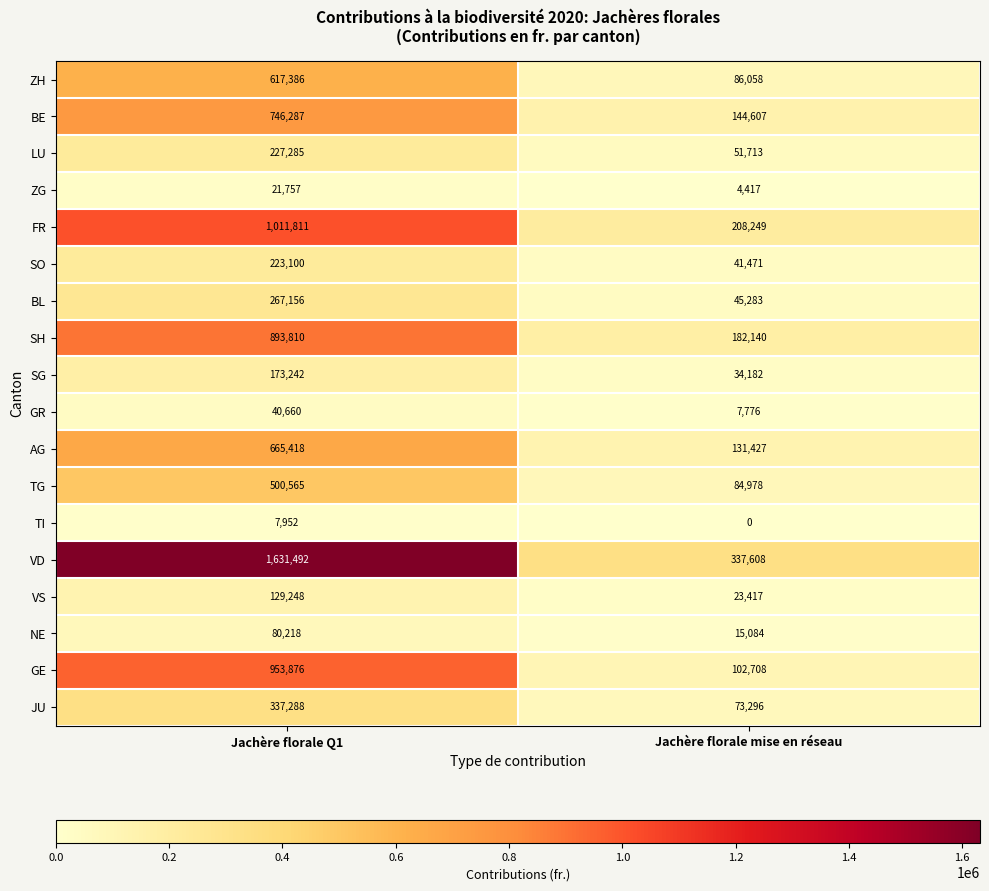

Is it true that SH equals 893810 at Jachère florale Q1?

True